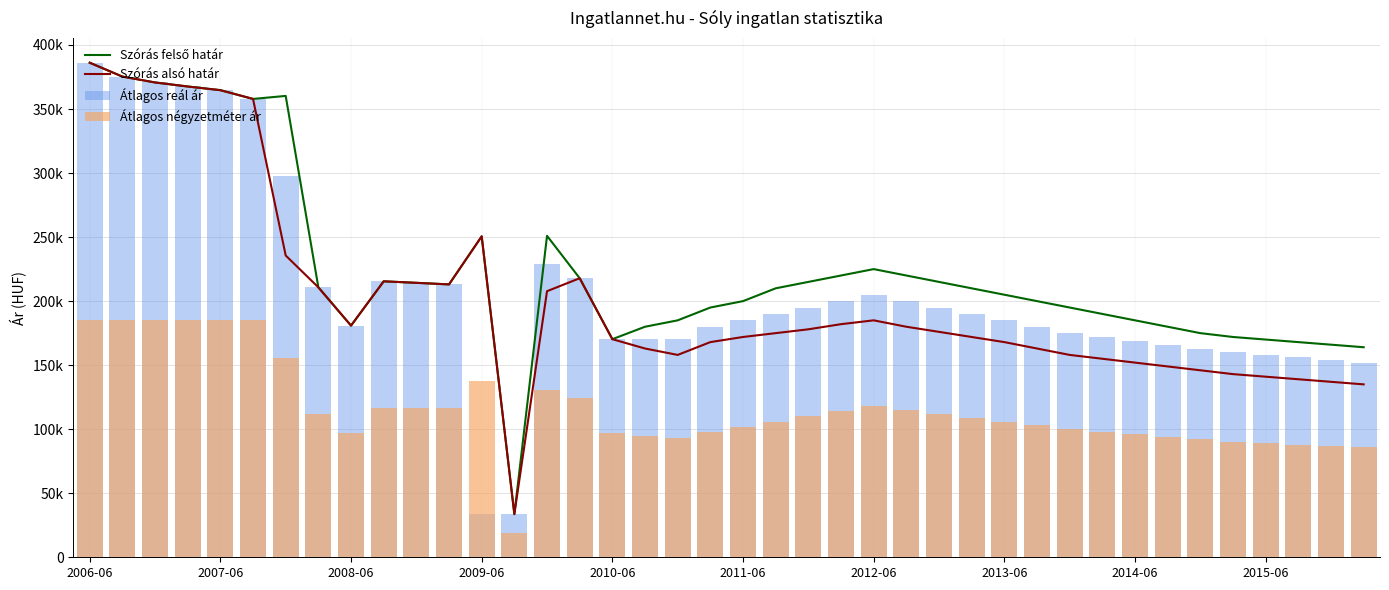

What position from the right is 26?

14